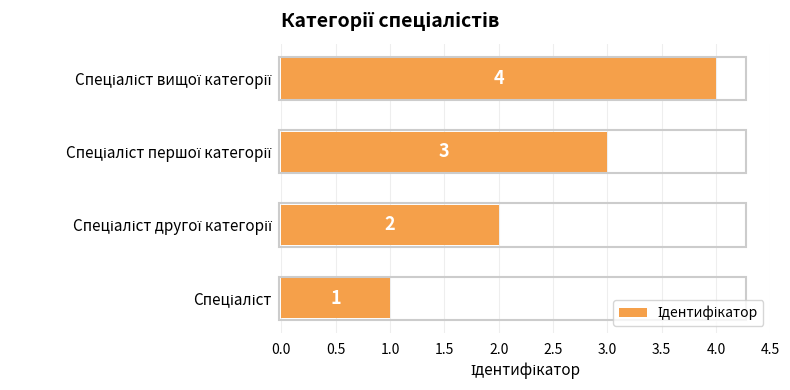

How many categories are shown in the chart?

4